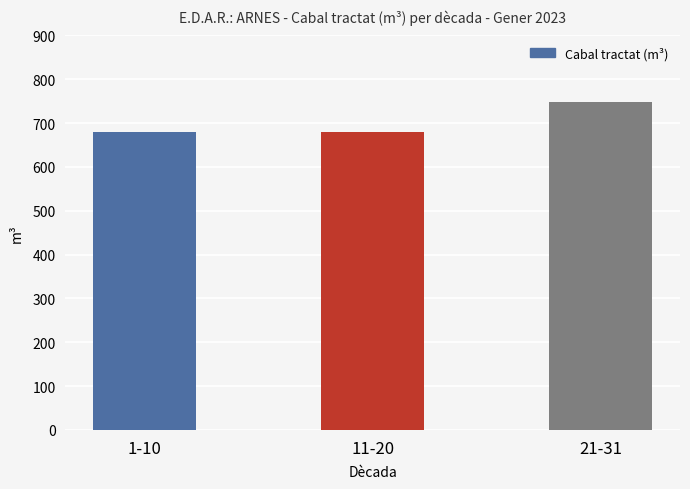

What is the difference between the values at 21-31 and 11-20?

68